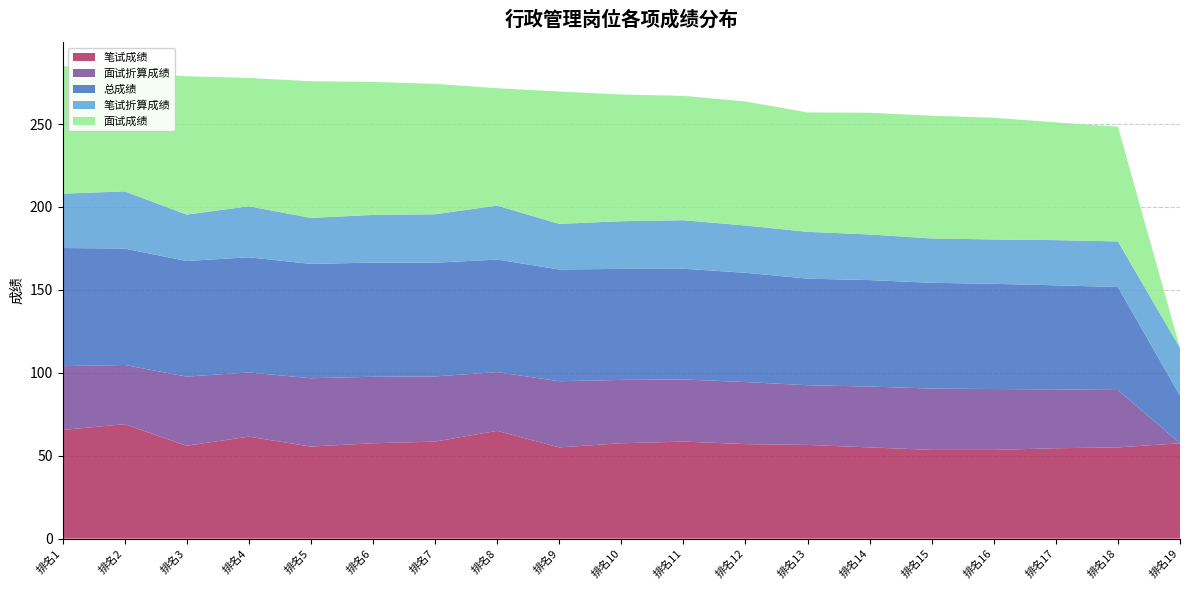

Reading left to right, extract all data points from this chart.

笔试成绩: 65.5	69.0	56.0	61.5	55.5	57.5	58.5	65.0	55.0	57.5	58.5	57.0	56.5	55.0	53.5	53.5	54.5	55.0	57.5
面试折算成绩: 38.5	35.7	41.7	38.7	41.2	40.1	39.3	35.4	39.9	38.2	37.5	37.4	36.0	36.7	37.0	36.7	35.5	34.6	0.0
总成绩: 71.2	70.2	69.7	69.5	69.0	68.8	68.5	67.9	67.4	67.0	66.8	65.9	64.2	64.2	63.8	63.5	62.8	62.1	28.8
笔试折算成绩: 32.8	34.5	28.0	30.8	27.8	28.8	29.2	32.5	27.5	28.8	29.2	28.5	28.2	27.5	26.8	26.8	27.2	27.5	28.8
面试成绩: 77.0	71.4	83.4	77.4	82.4	80.2	78.6	70.8	79.8	76.4	75.0	74.8	72.0	73.4	74.0	73.4	71.0	69.2	0.0